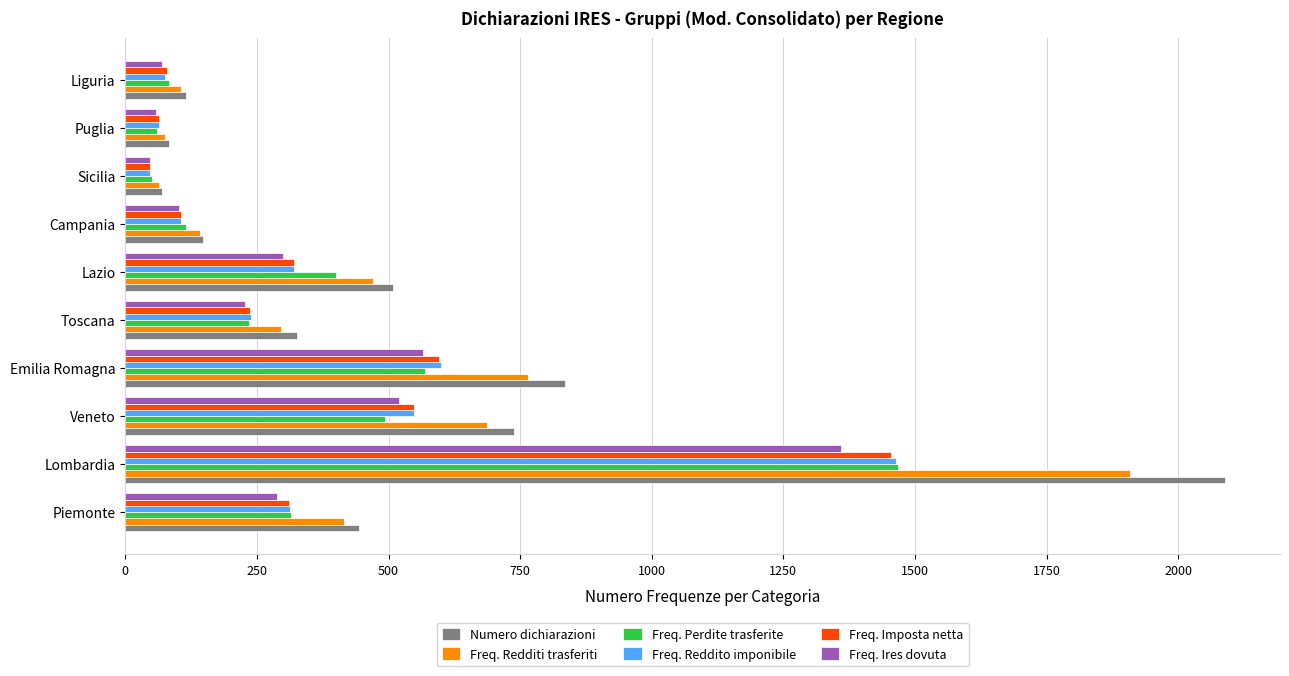

Count the number of categories in the chart.

10